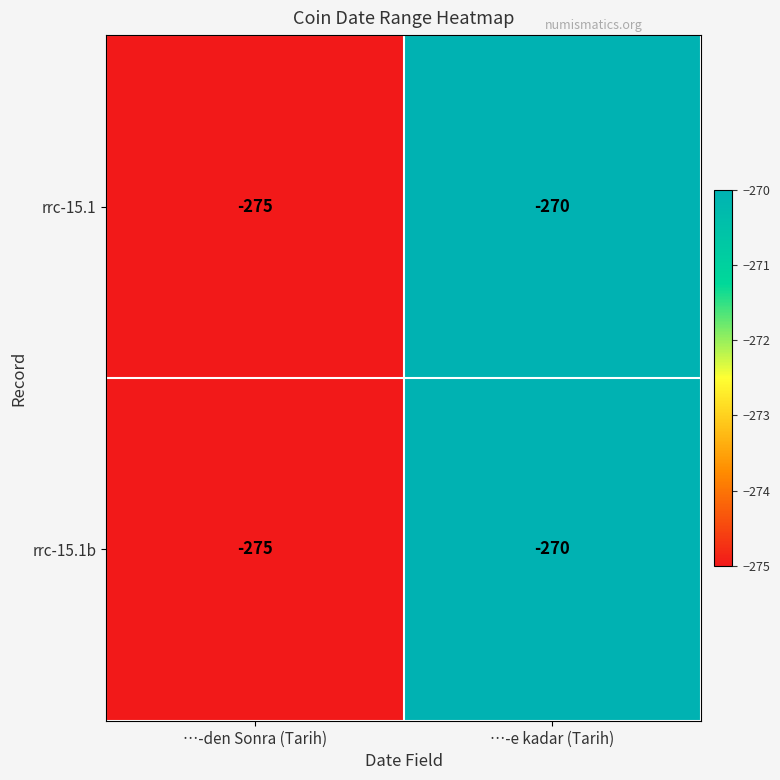

What is the greatest value displayed?

-270